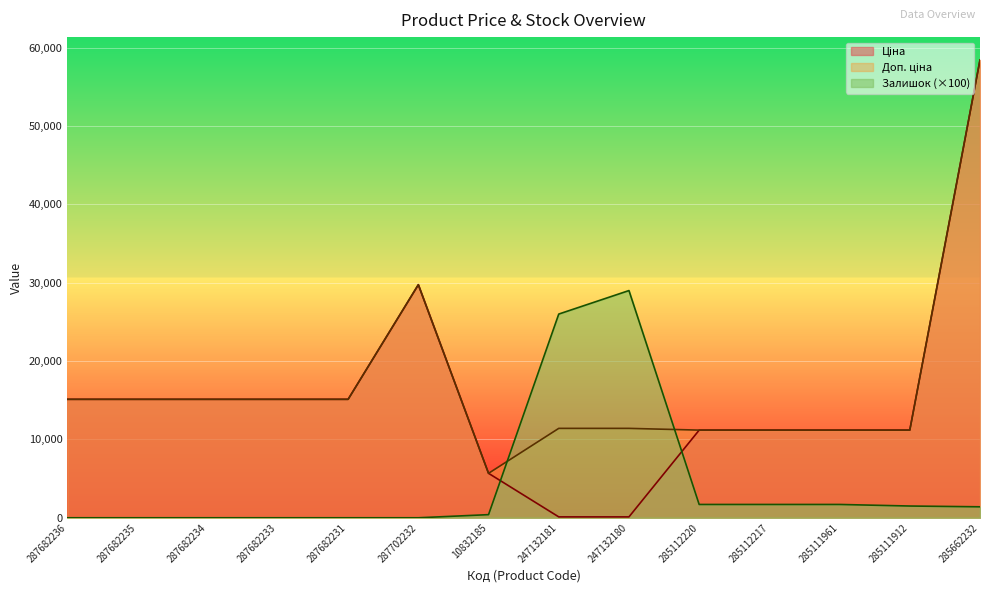

Between 287702232 and 285112217, which is larger?

287702232